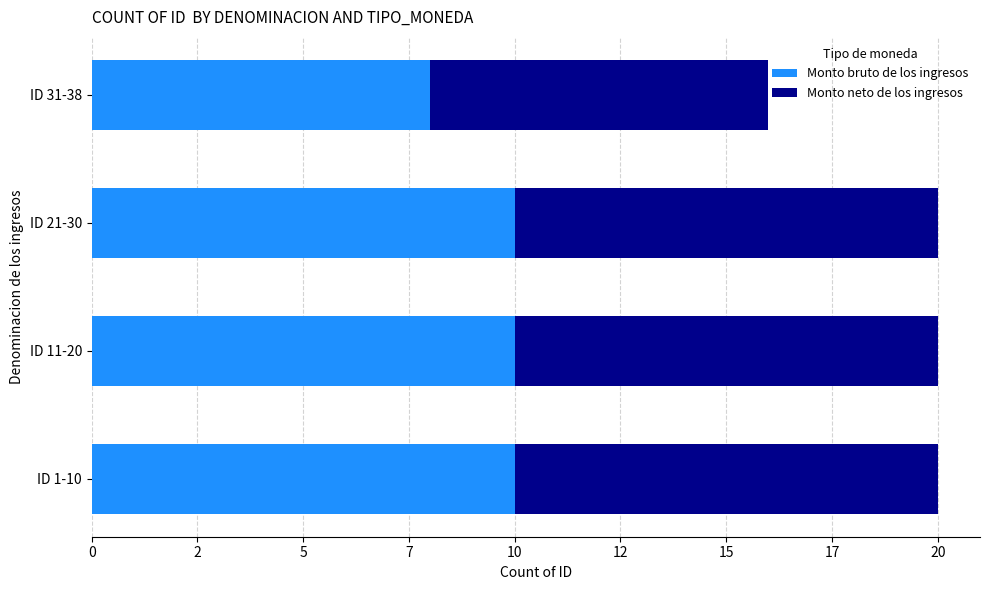

What is the difference between the maximum and minimum values in the Monto neto de los ingresos series?

2